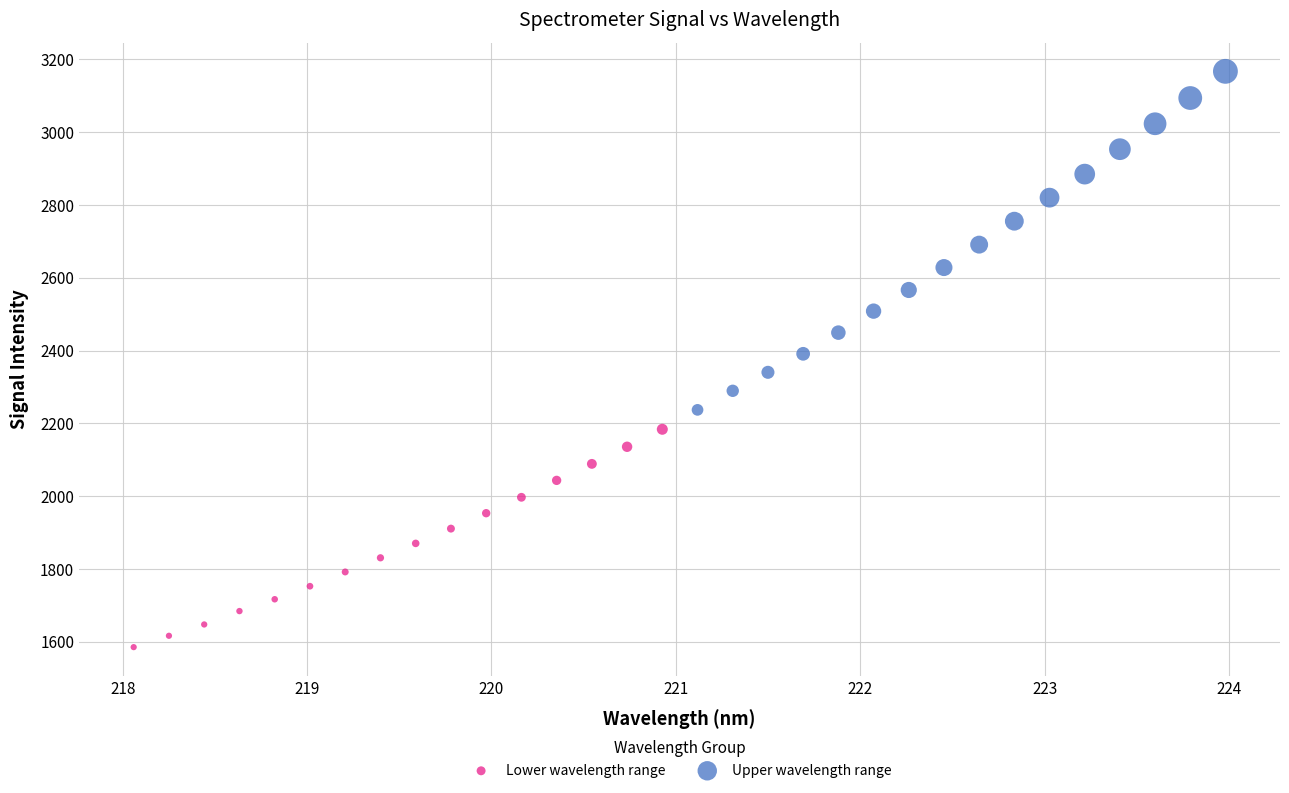

Which series has the widest spread of Y values?

Upper wavelength range